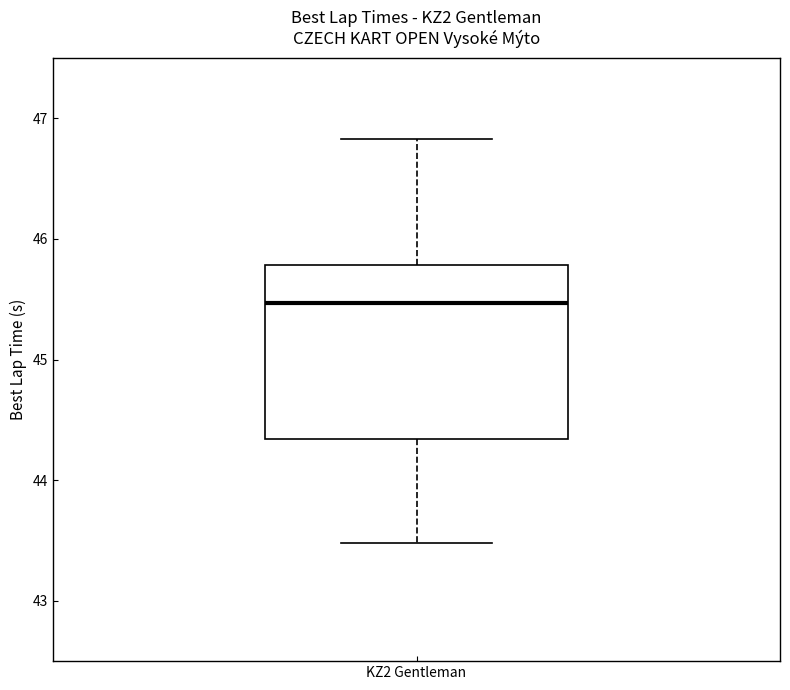

Where is the lower edge of the box for KZ2 Gentleman on the y-axis? The values are not printed on the chart, so give them approximately, as read against the axis.

44.3